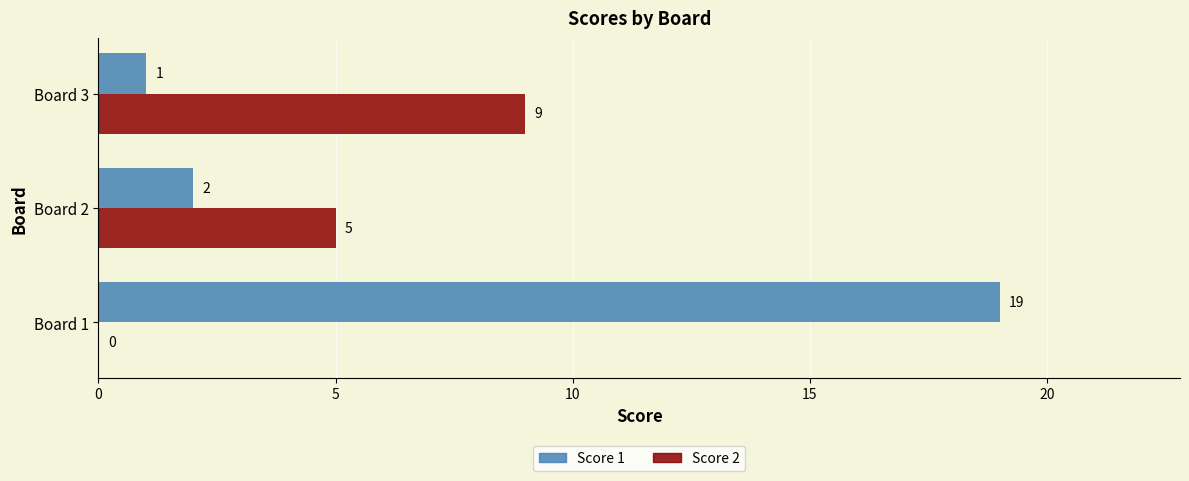

The value of Score 1 at Board 2 is 1. True or false?

False